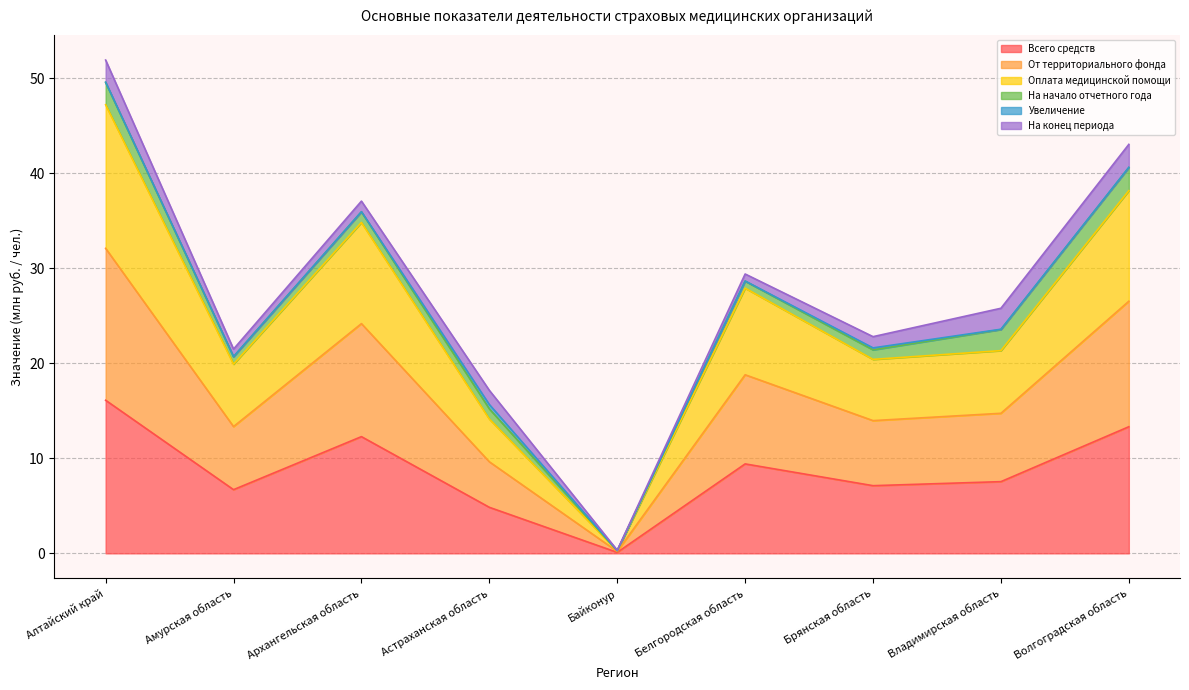

At which category is the sum across all series the highest?

Алтайский край